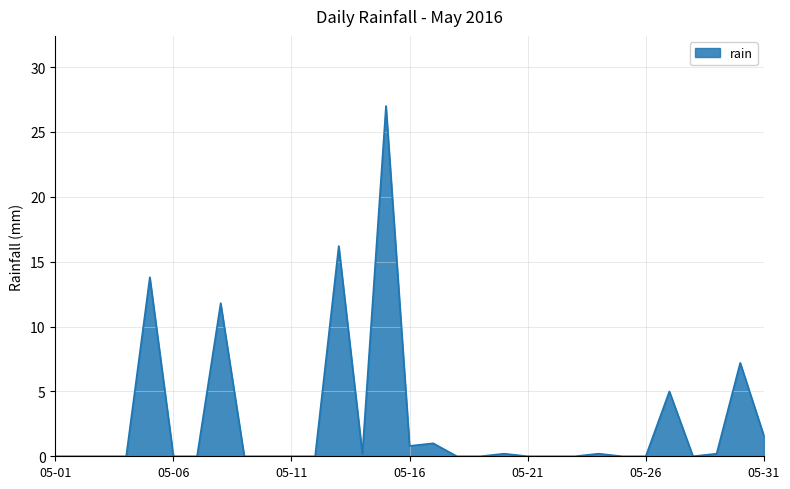

What is the greatest value displayed?

27.0